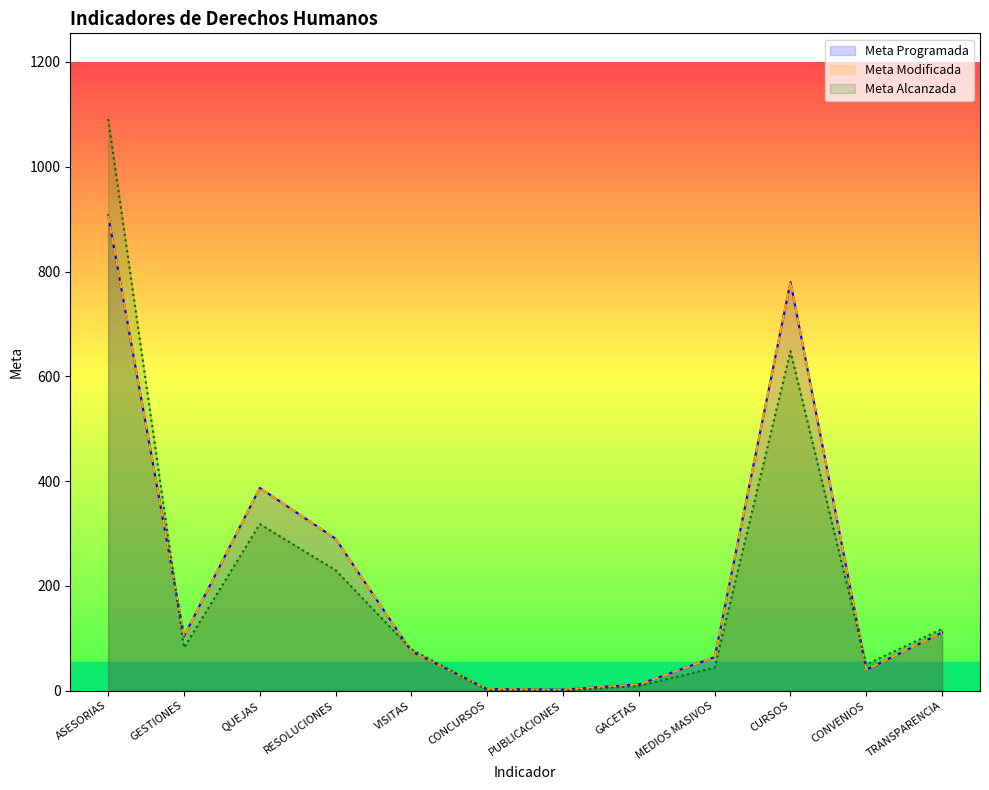

How many data points in Meta Programada are less than 104?

6